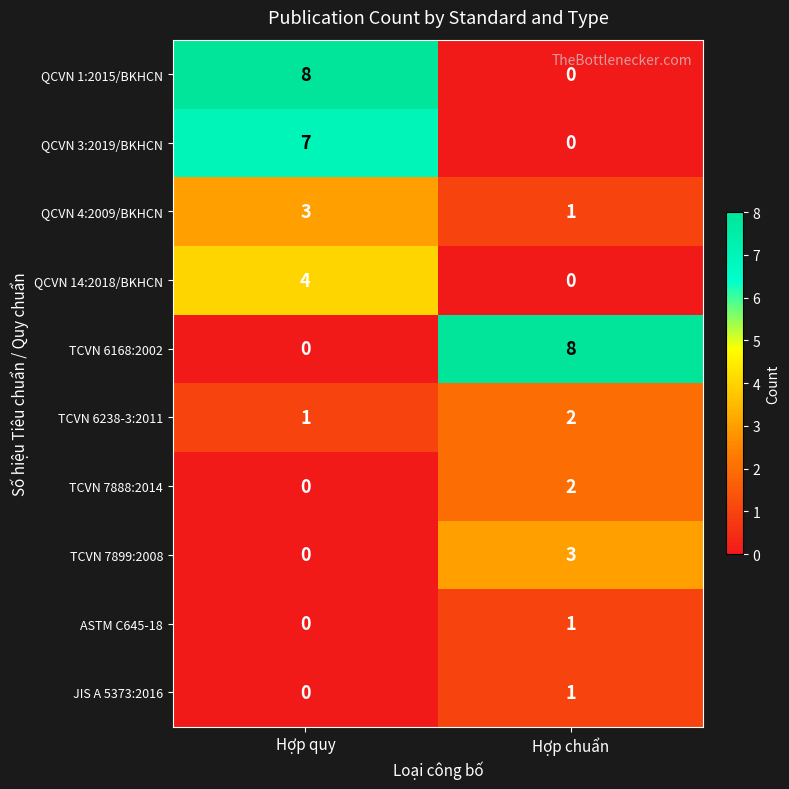

At how many categories does at least one series exceed 4?

2